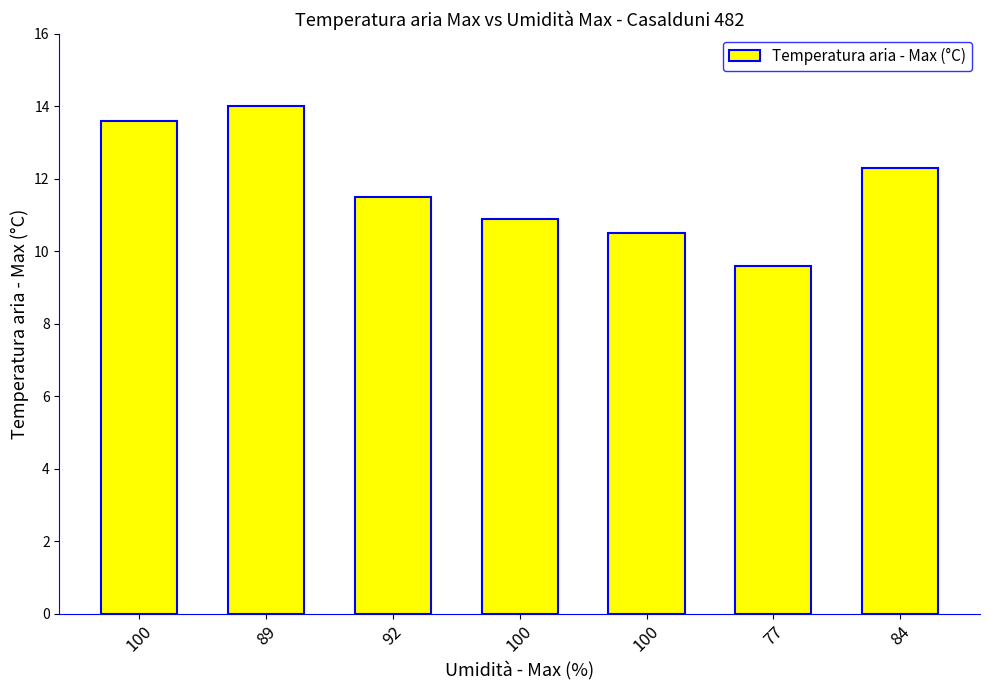

Is it true that the value at 100 is 5.1?

False